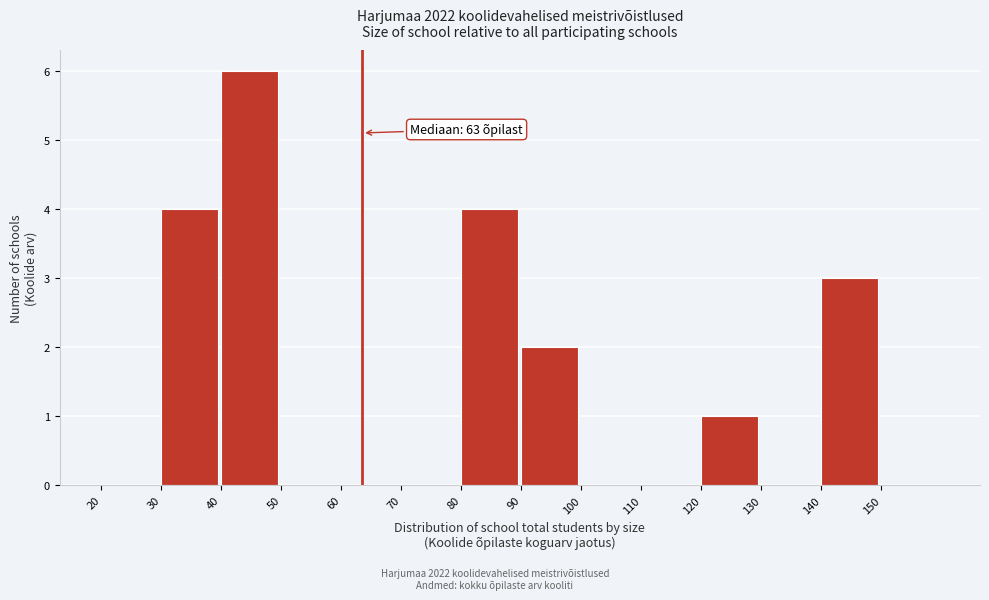

Which range on the x-axis has the tallest bar?

40 to 50